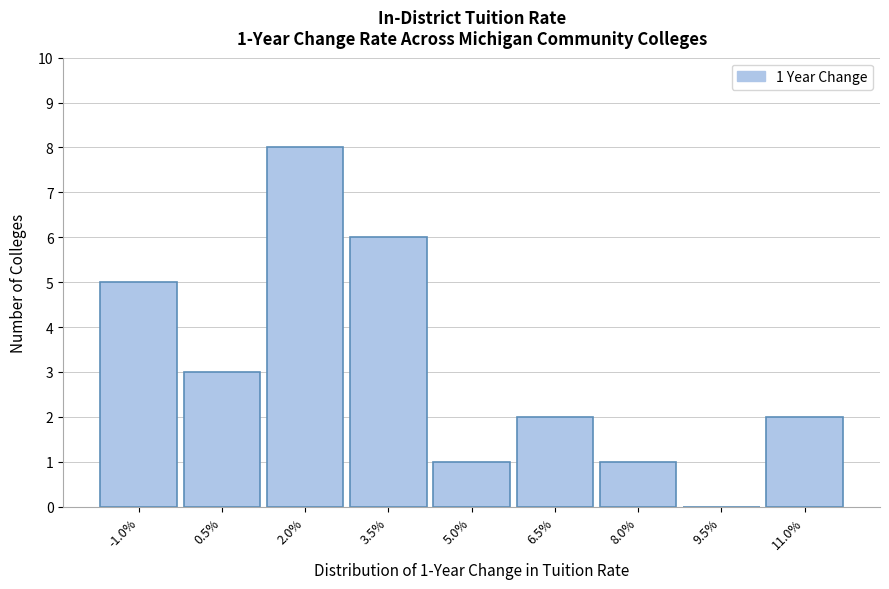

Reading left to right, list all the values displayed in this chart.

-1.0%=5	0.5%=3	2.0%=8	3.5%=6	5.0%=1	6.5%=2	8.0%=1	9.5%=0	11.0%=2